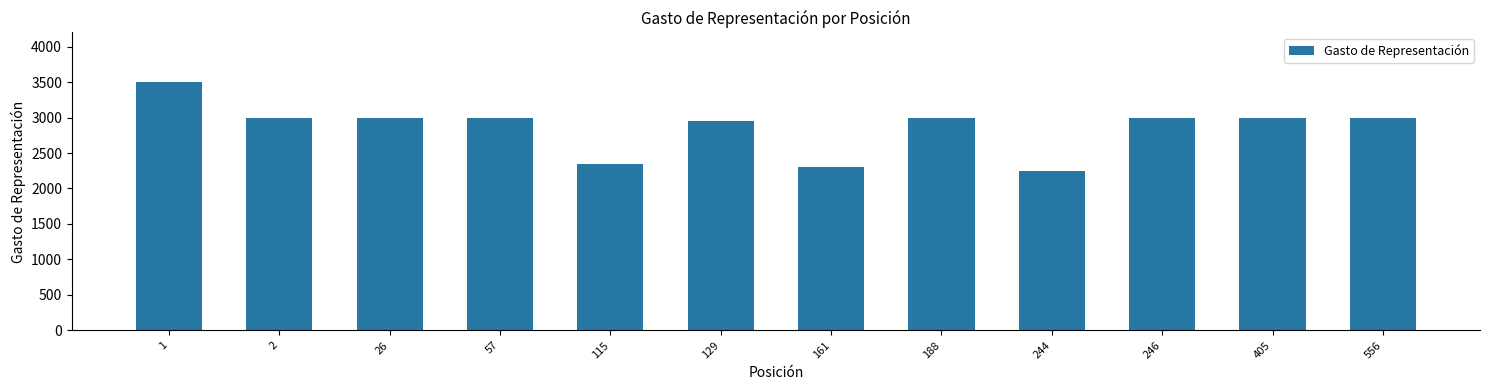

Reading left to right, what are all the values shown in this chart?

1=3500	2=3000	26=3000	57=3000	115=2350	129=2950	161=2300	188=3000	244=2250	246=3000	405=3000	556=3000